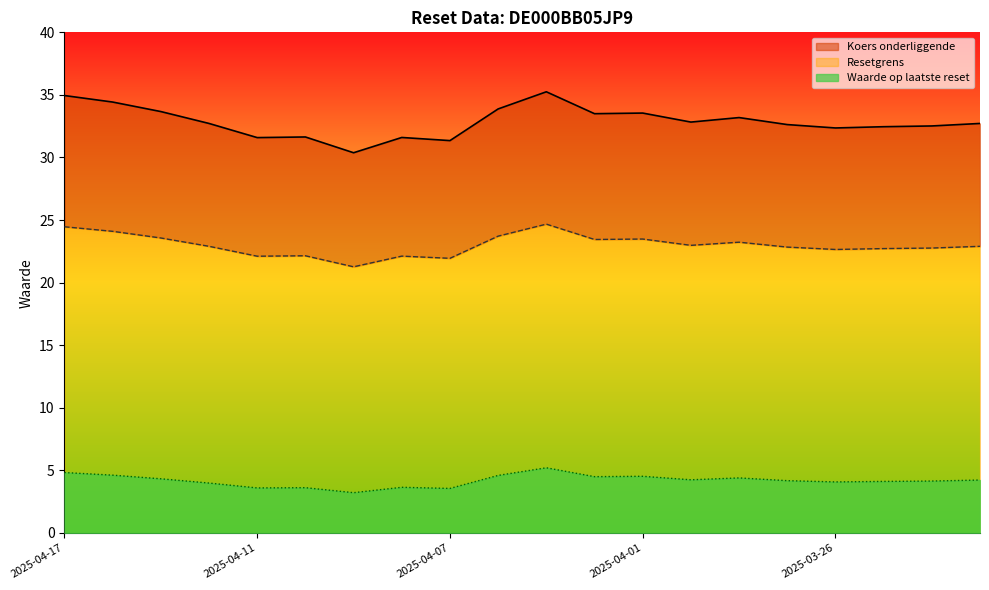

True or false: Resetgrens and Koers onderliggende cross at least once.

False